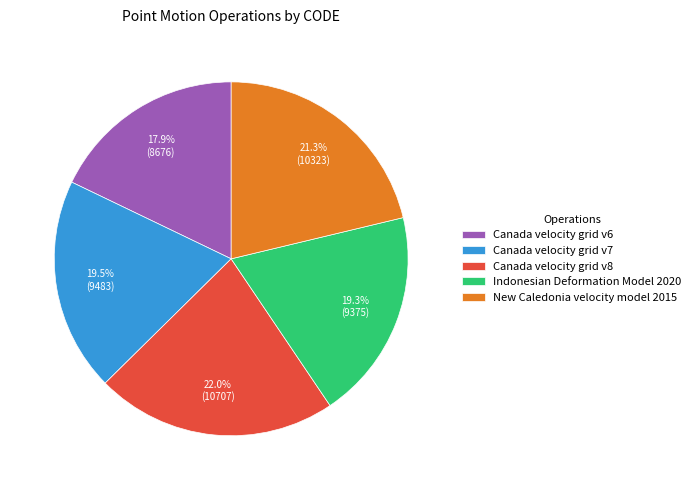

Does Canada velocity grid v7 represent more than half of the total?

No